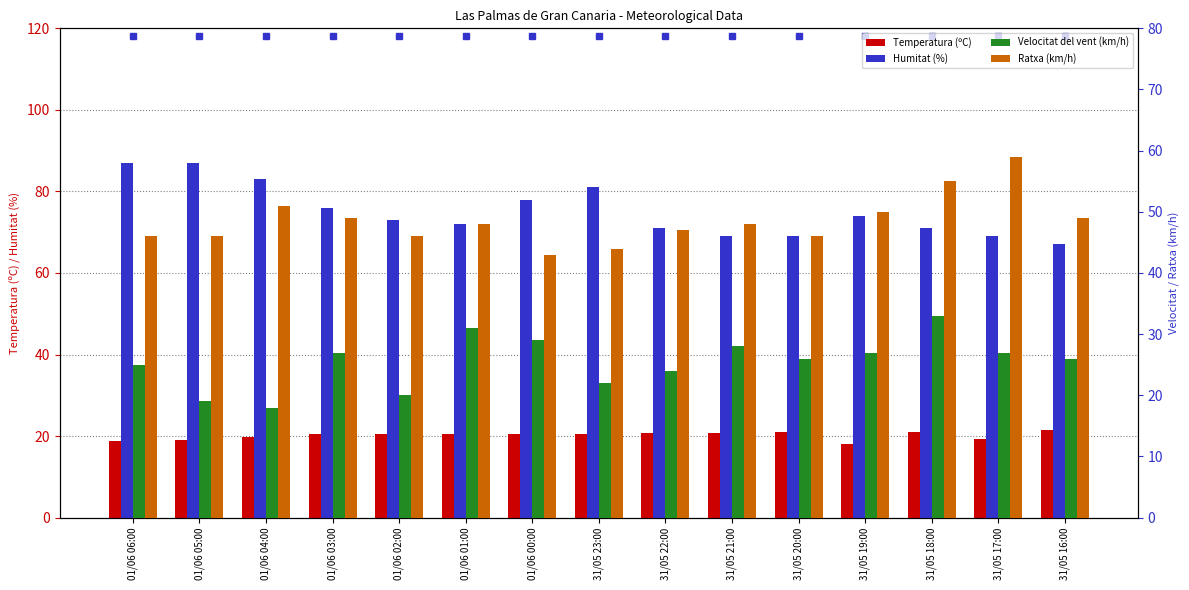

Which has a higher value, 31/05 17:00 or 01/06 06:00?

31/05 17:00